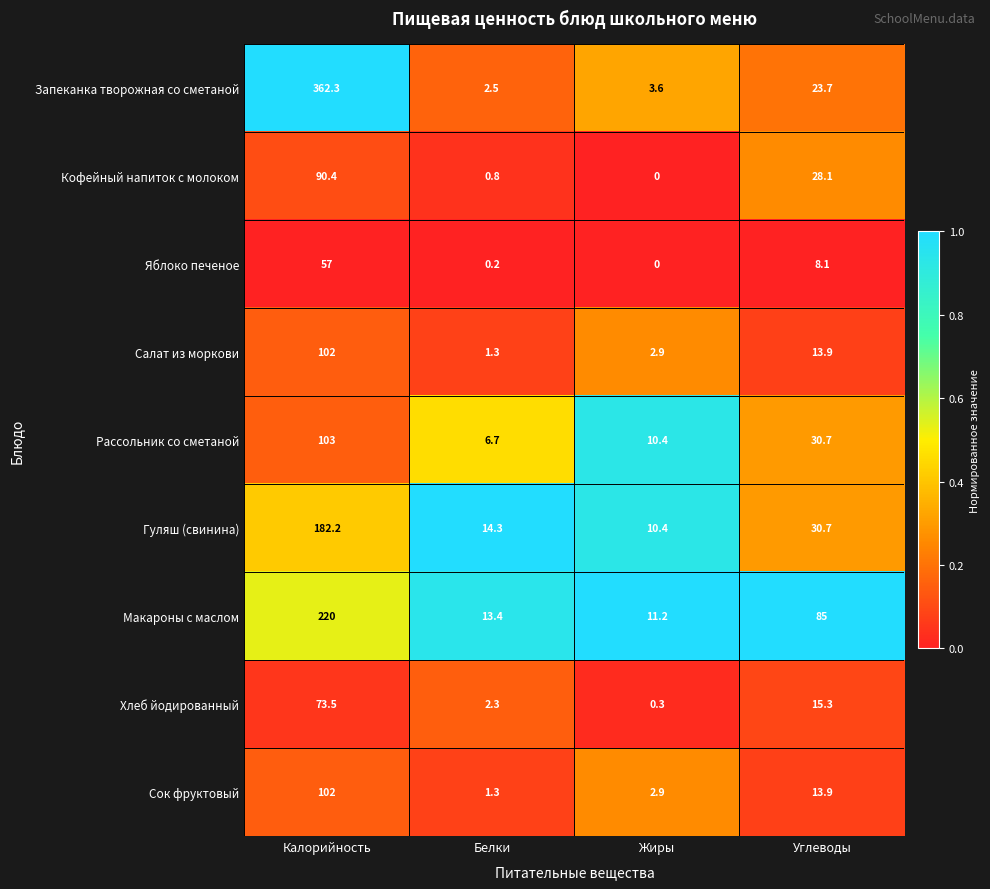

What is the sum of the Сок фруктовый values at Калорийность and Жиры?

104.9